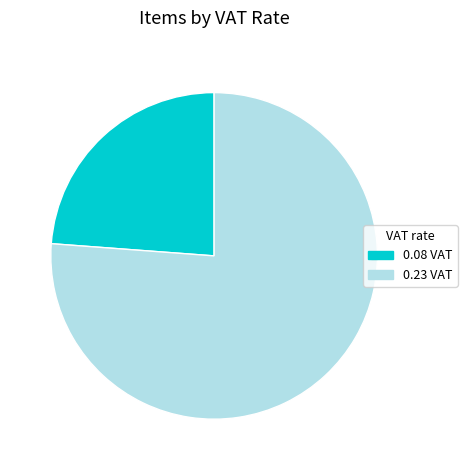

Which has a higher value, 0.23 VAT or 0.08 VAT?

0.23 VAT